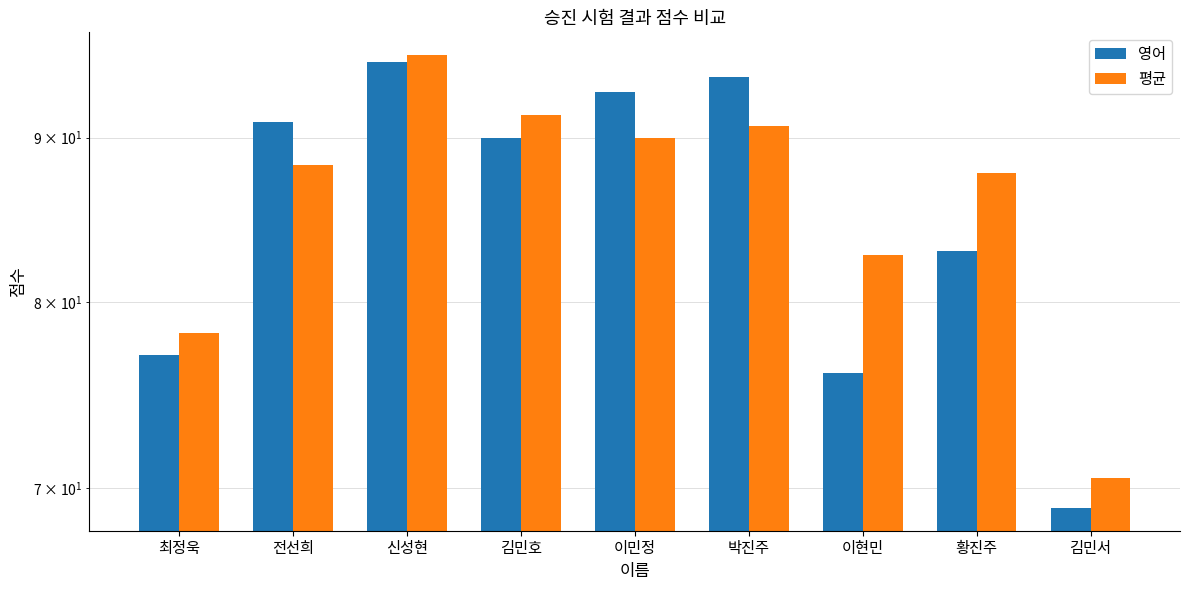

Reading right to left, transcribe all the data shown in this chart.

영어: 69.0	83.0	76.0	94.0	93.0	90.0	95.0	91.0	77.0
평균: 70.5	87.8	82.8	90.8	90.0	91.5	95.5	88.2	78.2